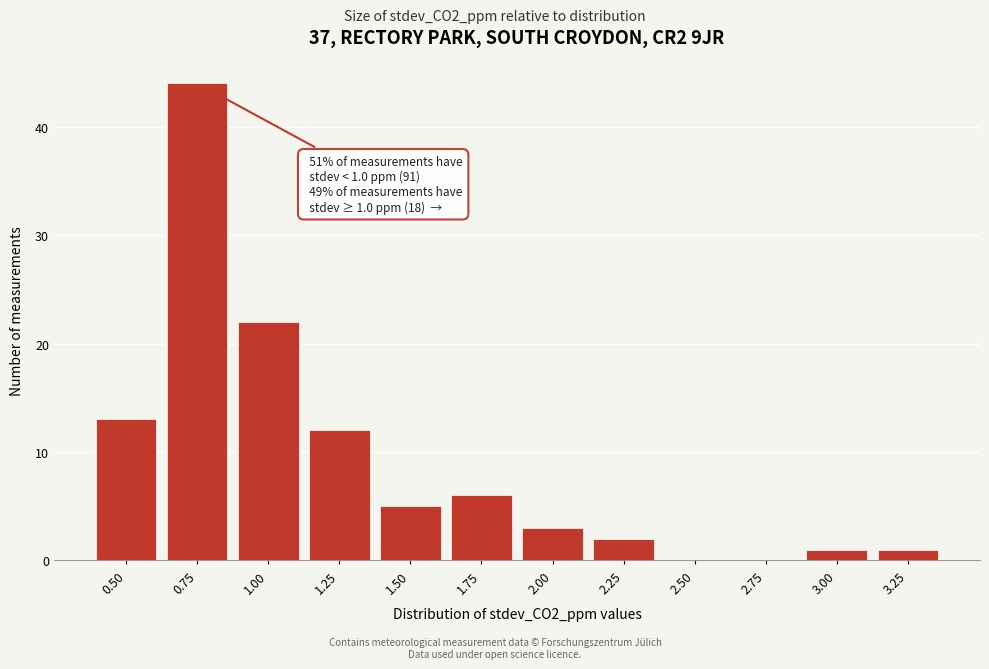

Reading left to right, extract all data points from this chart.

0.50=13	0.75=44	1.00=22	1.25=12	1.50=5	1.75=6	2.00=3	2.25=2	2.50=0	2.75=0	3.00=1	3.25=1